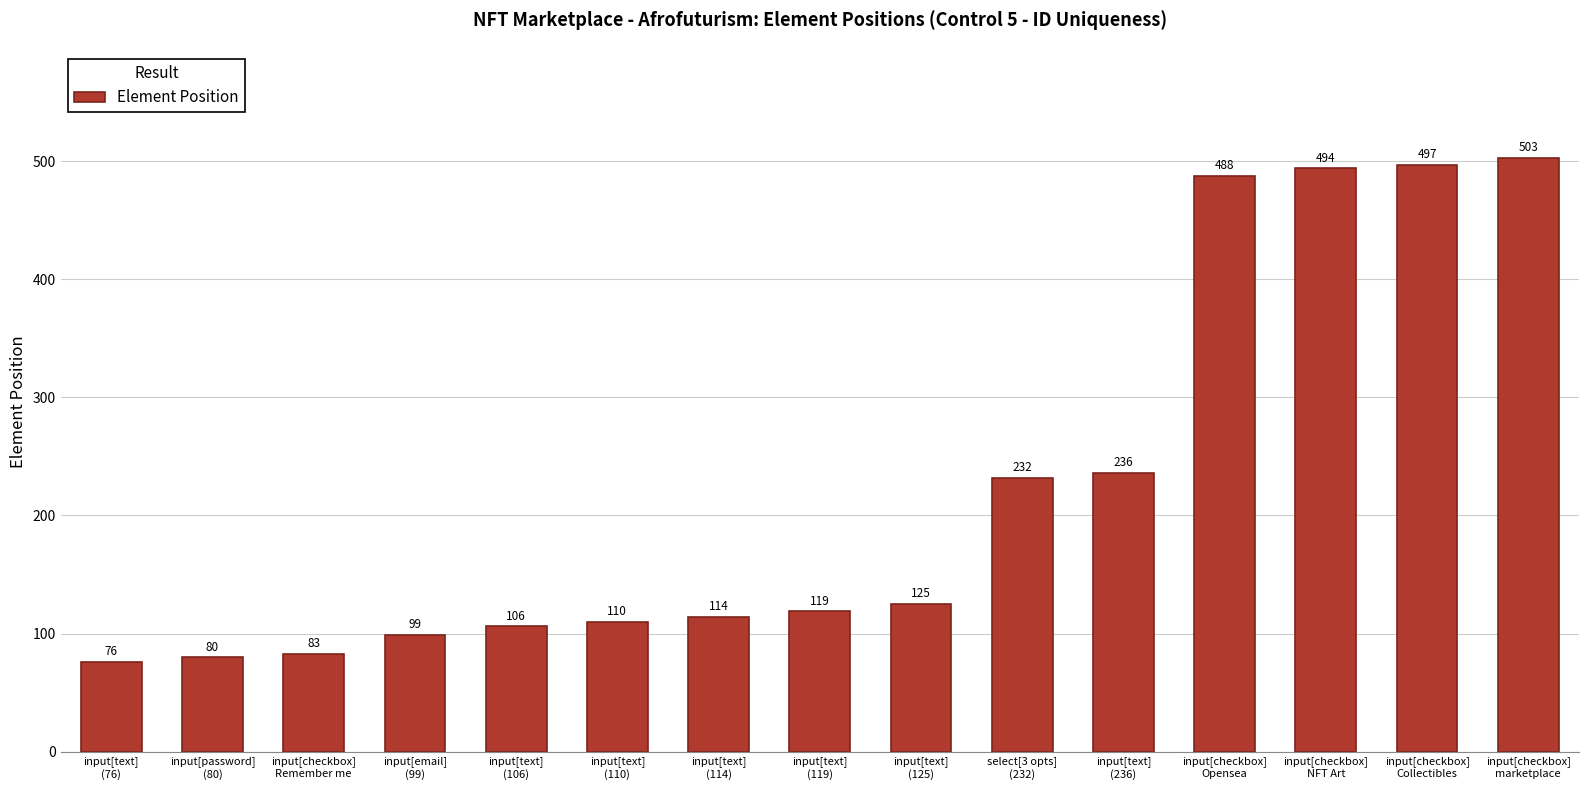

What is the maximum value shown in the chart?

503